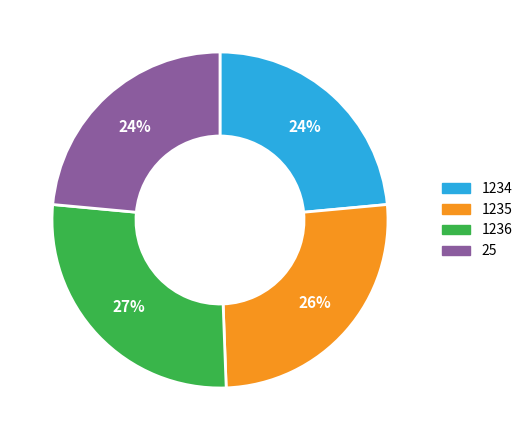

Which has a higher value, 25 or 1235?

1235